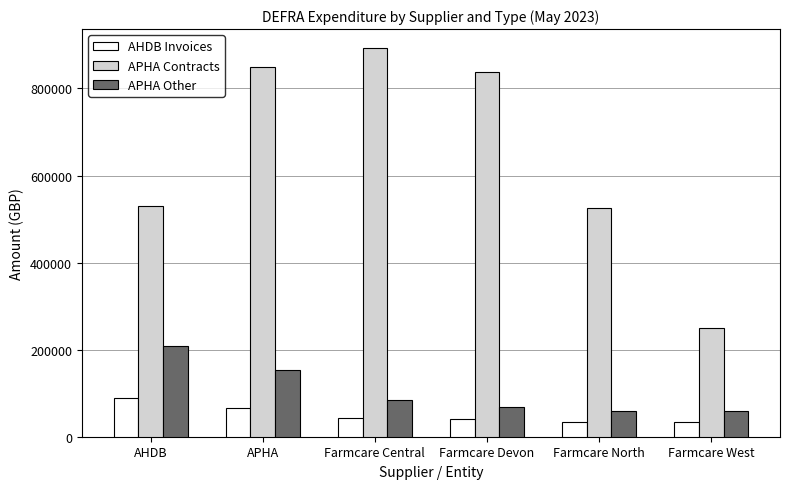

What is the highest value of the APHA Other series?

208353.1